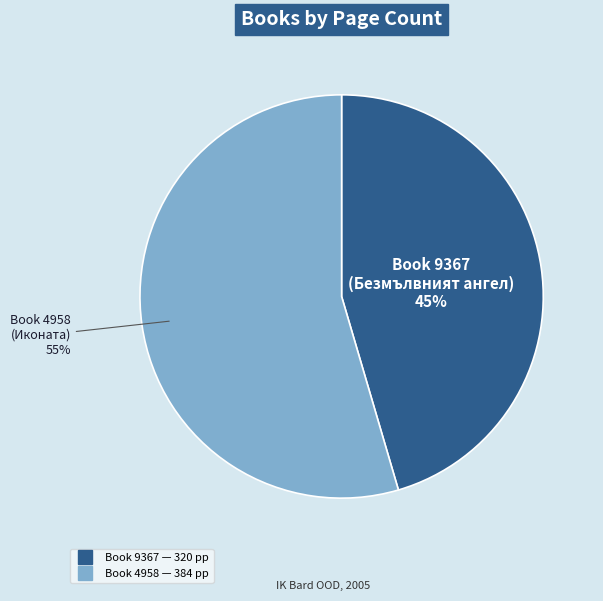

To the nearest percent, what is the average slice percentage?

50%